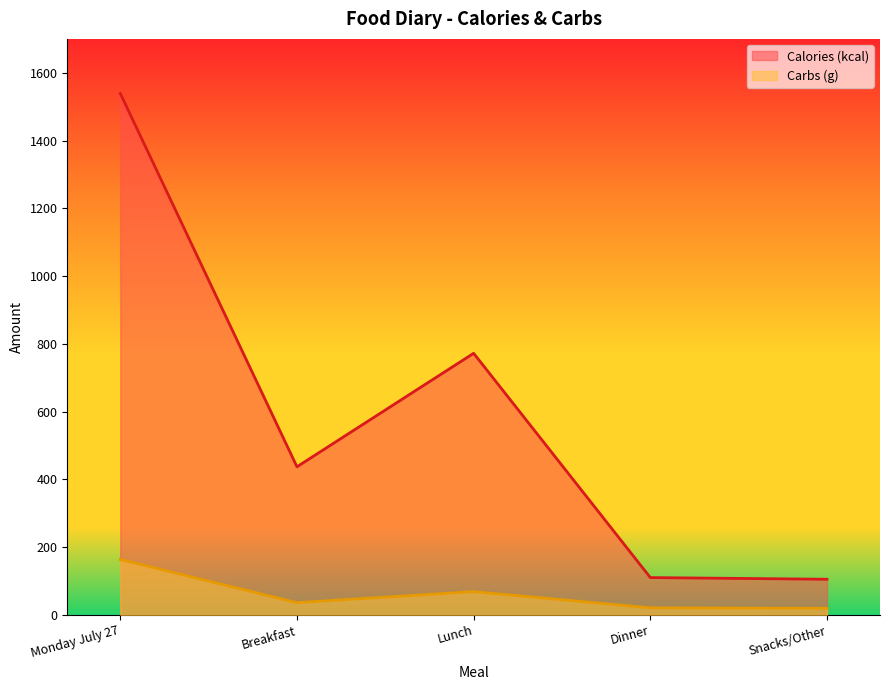

Reading left to right, transcribe all the data shown in this chart.

Calories (kcal): 1539.0	437.0	772.0	110.0	105.0
Carbs (g): 163.5	36.0	68.5	20.8	19.3